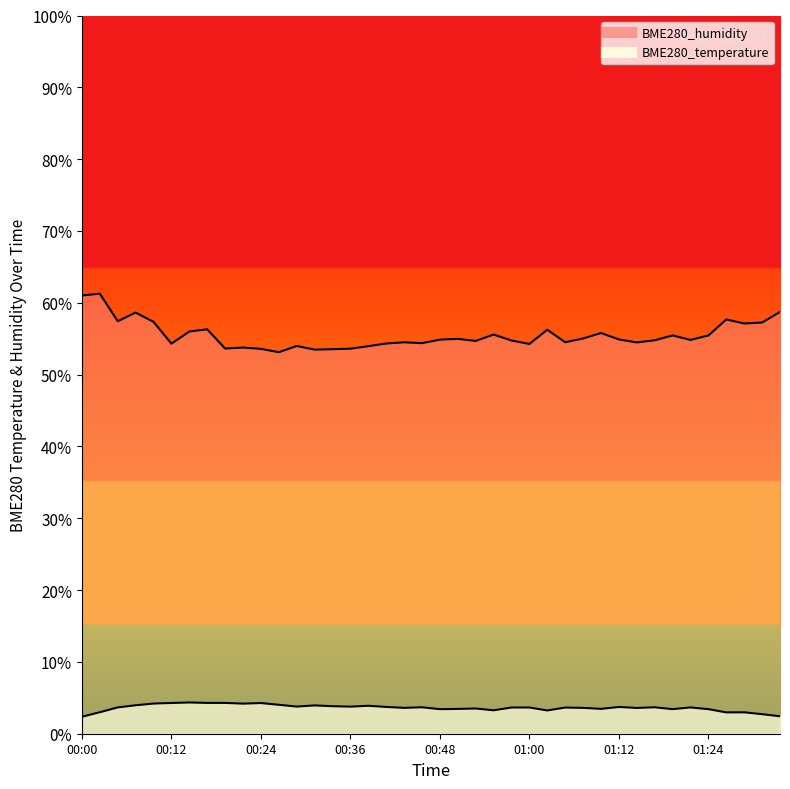

What is the label of the 10th point from the right?

01:12